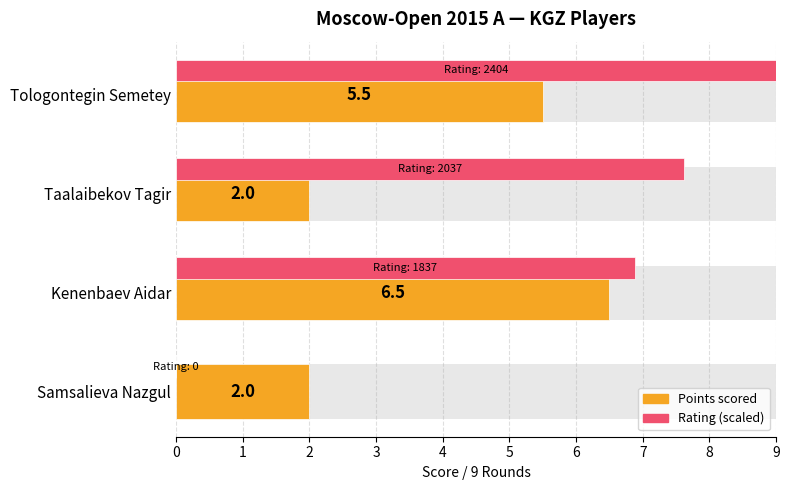

Reading left to right, transcribe all the data shown in this chart.

Points: 5.5	2.0	6.5	2.0
Rating (scaled): 9.0	7.6	6.9	0.0